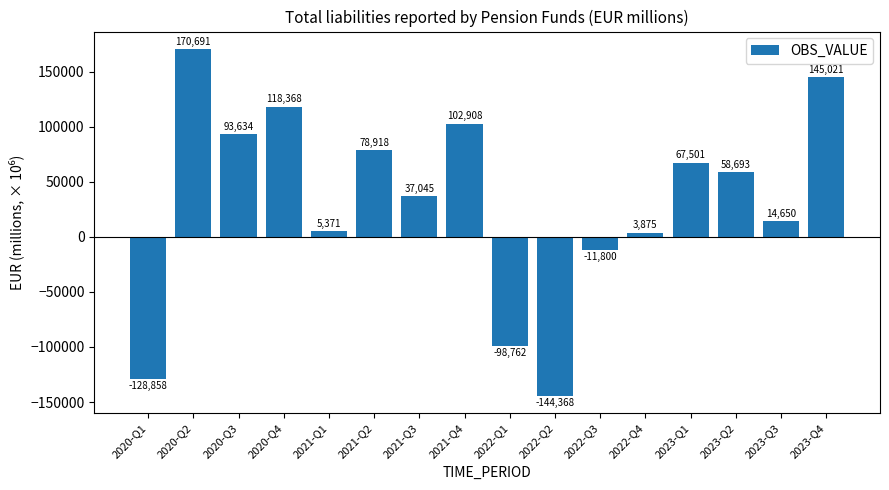

The chart shows a value of 14650.1 at 2023-Q3. True or false?

True